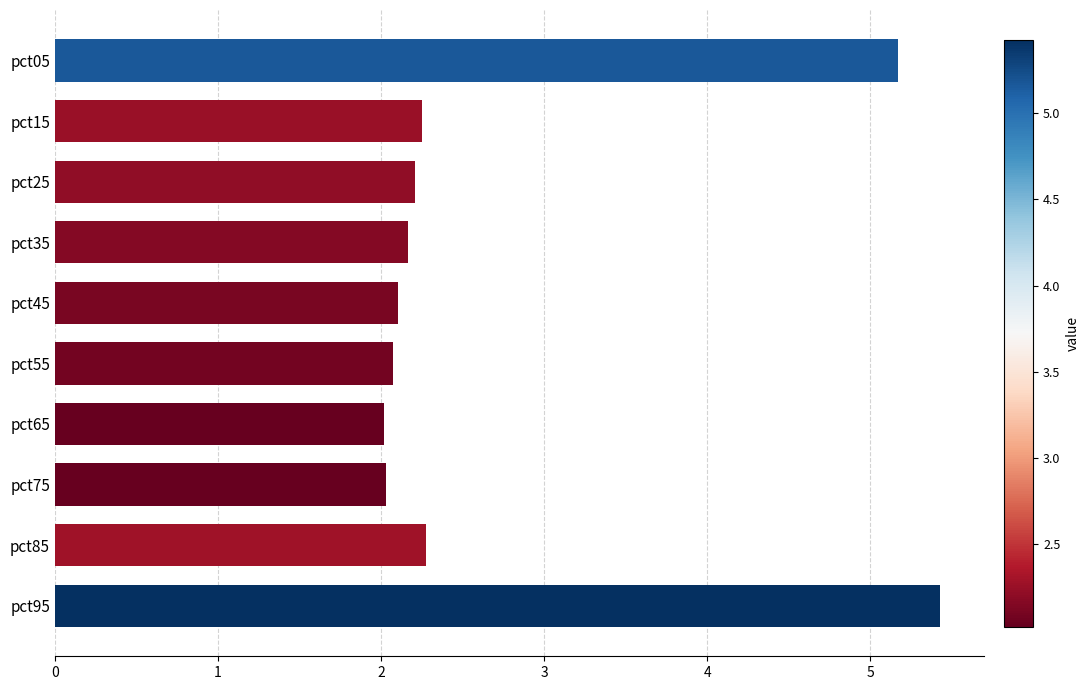

Which has a higher value, pct65 or pct15?

pct15